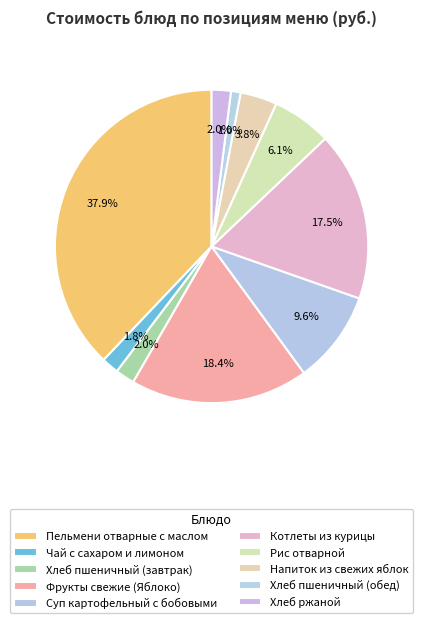

Approximately how many times larger is the value at Рис отварной compared to Фрукты свежие (Яблоко)?

0.3